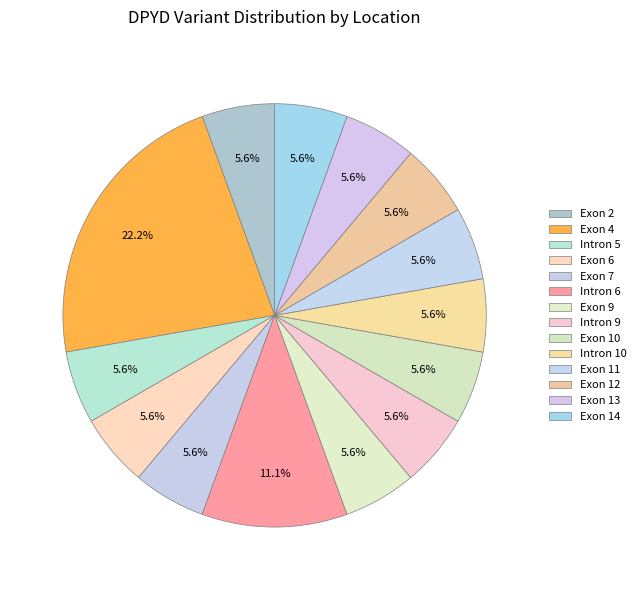

Is it true that Exon 11 is 6% of the pie?

True